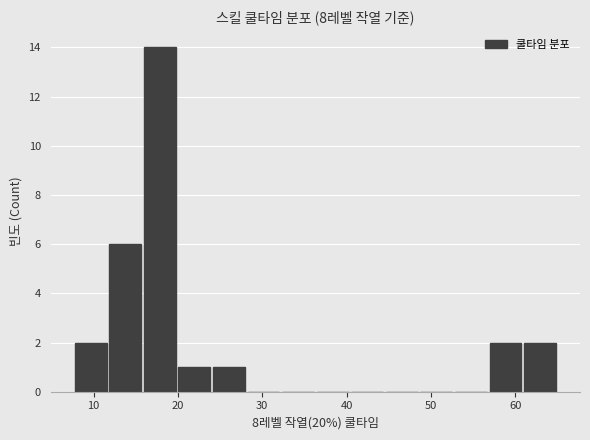

Reading left to right, list every bar in this chart as the range it spans on the x-axis followed by its height. Neither the bar edges nor the heights are printed on the chart, so give them approximately, as read against the axes.

7.6 to 11.7: 2
11.7 to 15.8: 6
15.8 to 19.9: 14
19.9 to 24.0: 1
24.0 to 28.1: 1
28.1 to 32.2: 0
32.2 to 36.3: 0
36.3 to 40.4: 0
40.4 to 44.5: 0
44.5 to 48.6: 0
48.6 to 52.7: 0
52.7 to 56.8: 0
56.8 to 60.9: 2
60.9 to 65.0: 2